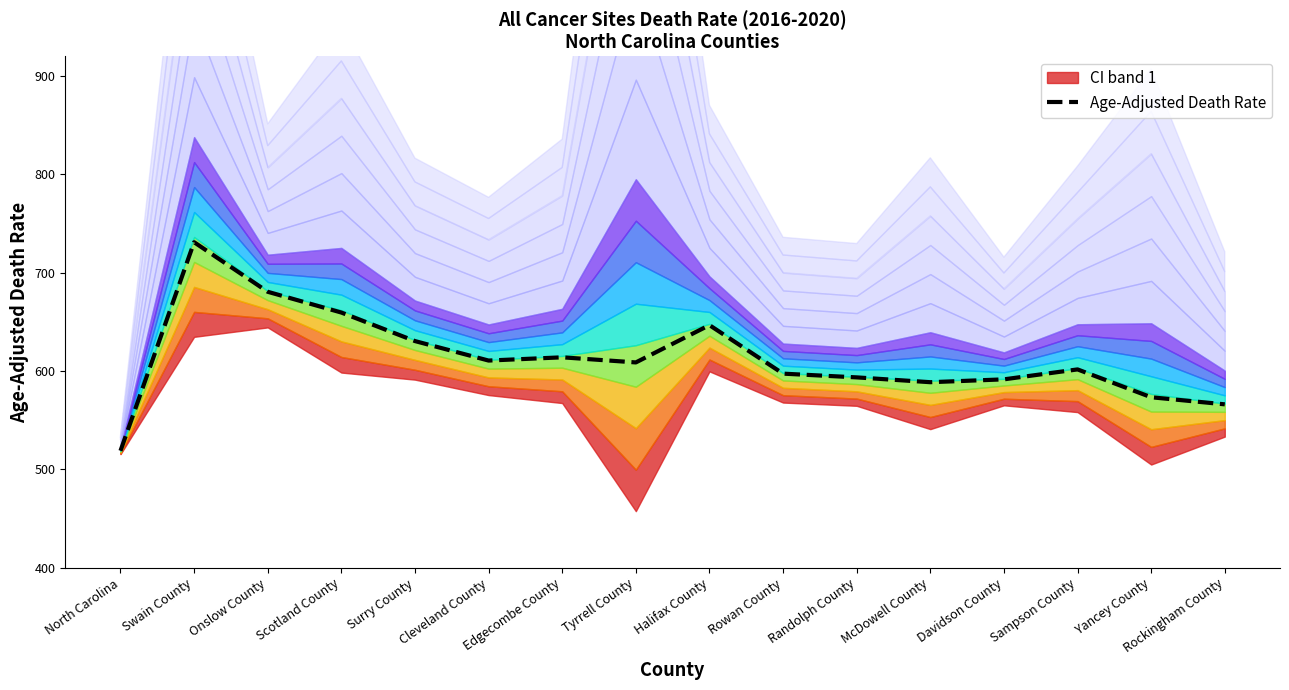

What is the greatest value displayed?

730.9